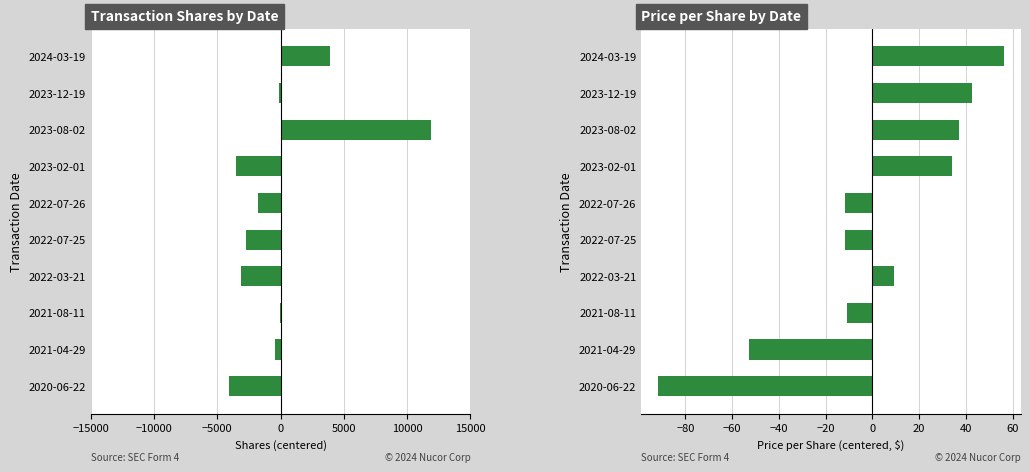

True or false: transactionShares has a value of 1345.1 at 2024-03-19.

False